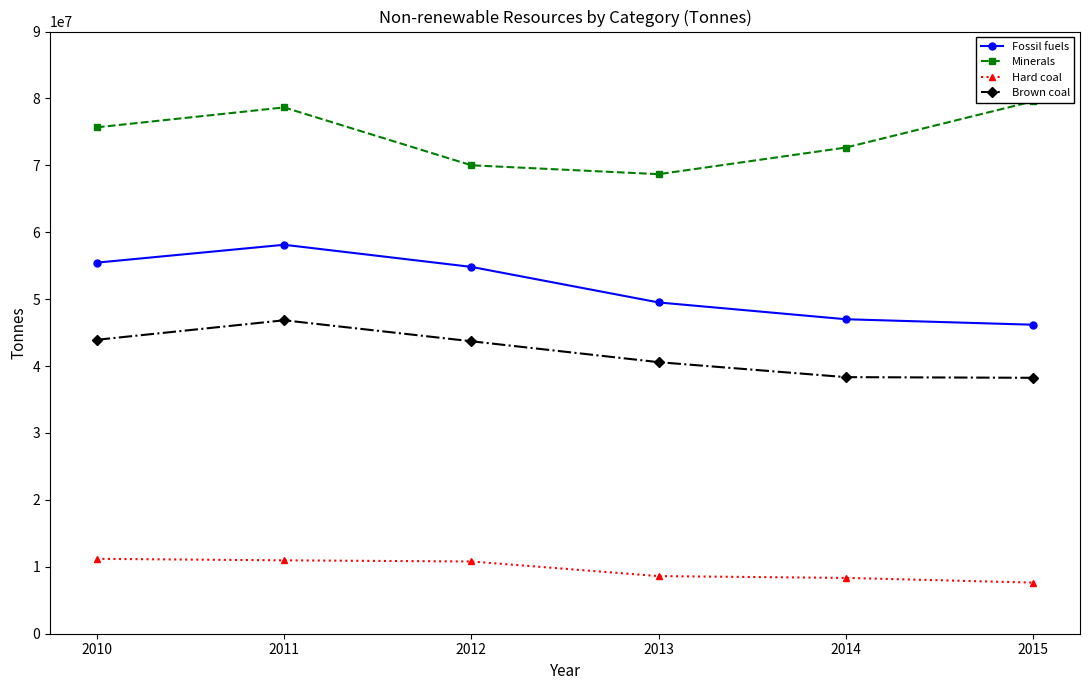

What is the spread (max minus min) of values at 2010?

64493555